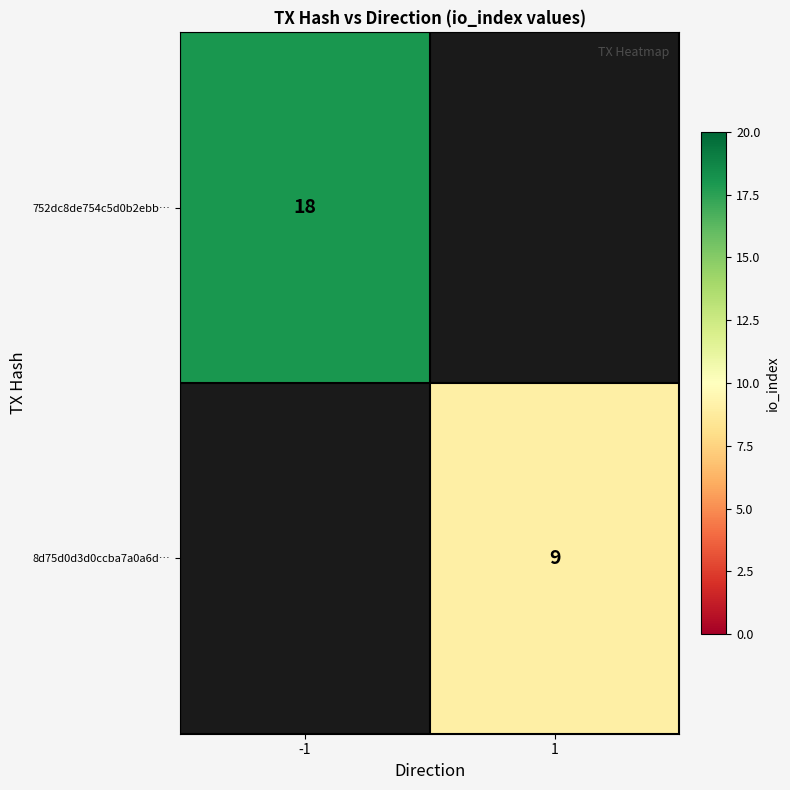

How many categories are shown in the chart?

2